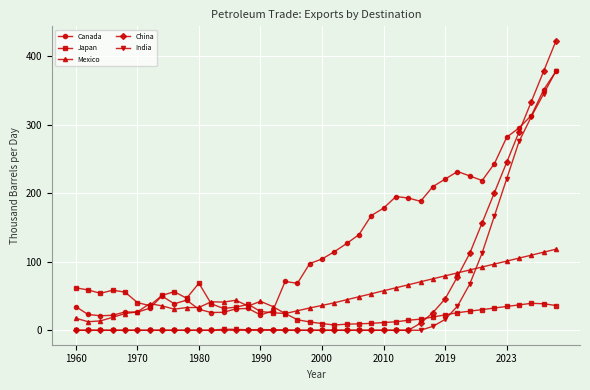

True or false: Mexico and China cross at least once.

True